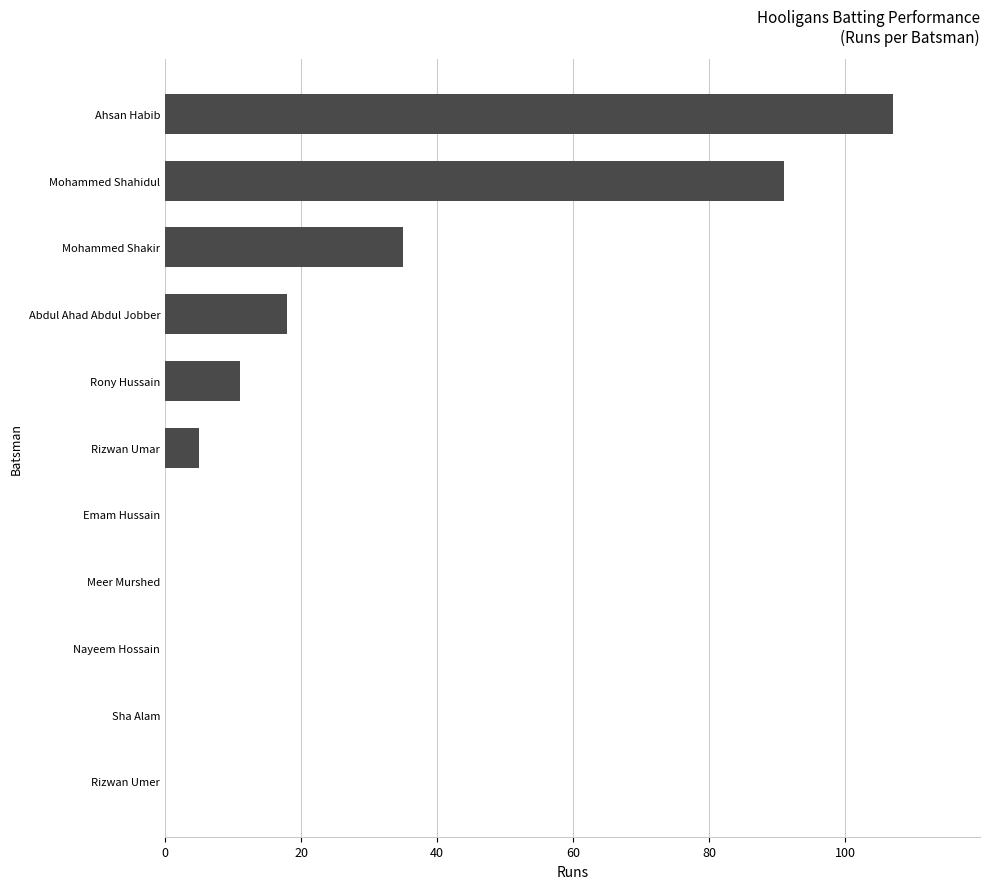

Reading top to bottom, list all the values displayed in this chart.

Ahsan Habib=107	Mohammed Shahidul=91	Mohammed Shakir=35	Abdul Ahad Abdul Jobber=18	Rony Hussain=11	Rizwan Umar=5	Emam Hussain=0	Meer Murshed=0	Nayeem Hossain=0	Sha Alam=0	Rizwan Umer=0